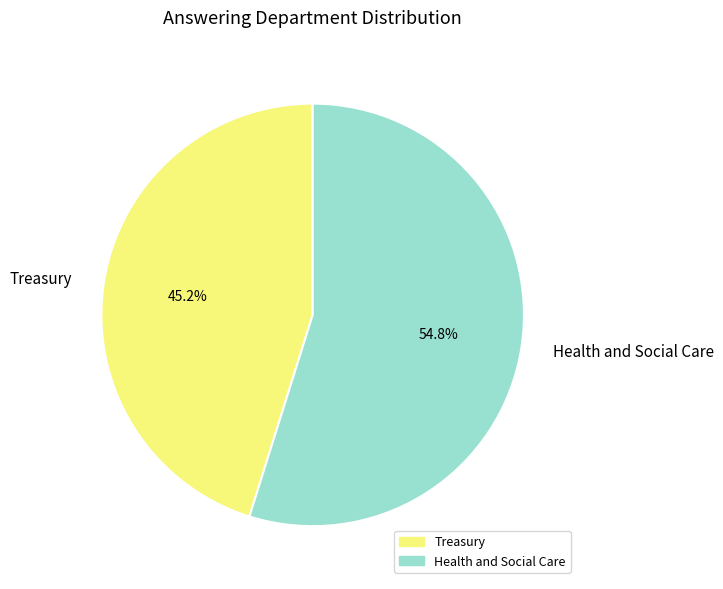

What is the ratio of the value at Health and Social Care to the value at Treasury?

1.2